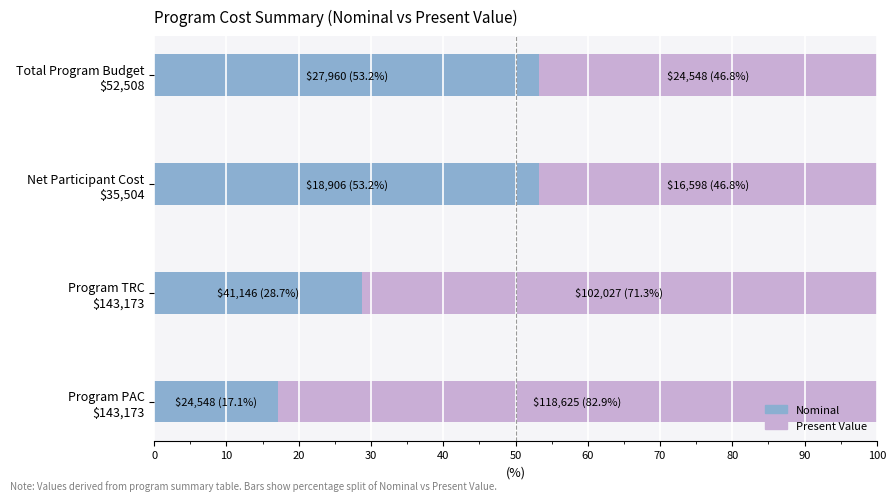

What is the difference between the second highest and minimum values in the Nominal series?

36.1